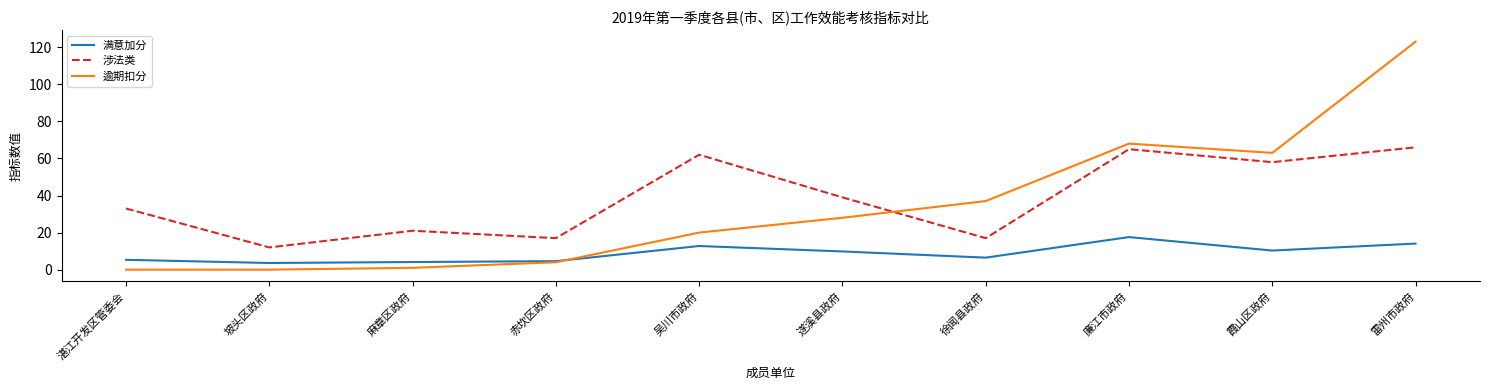

What is the difference between the highest and lowest values at 徐闻县政府?

30.5